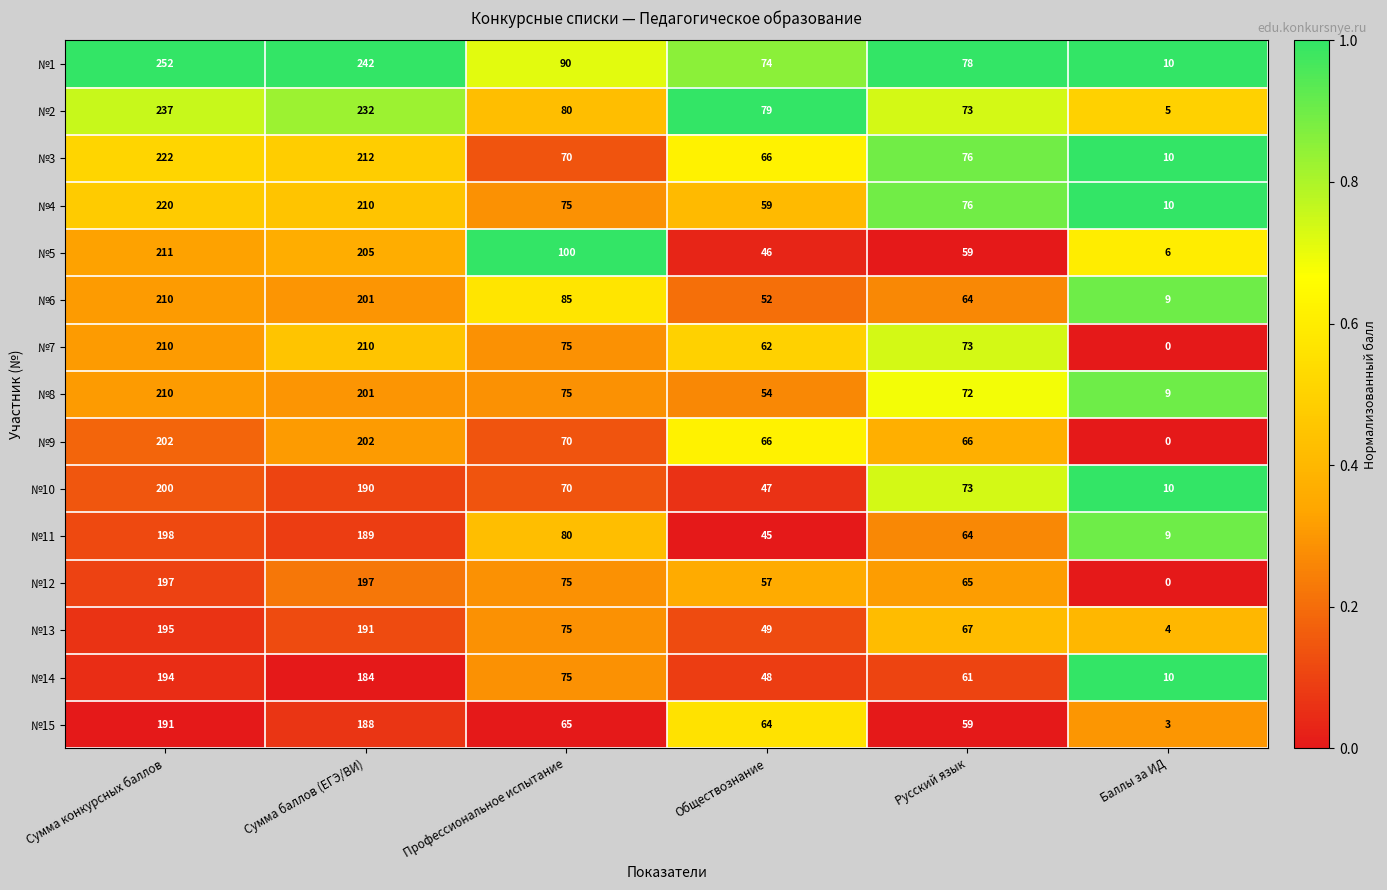

What is the difference between the second highest and second lowest values in the №1 series?

168